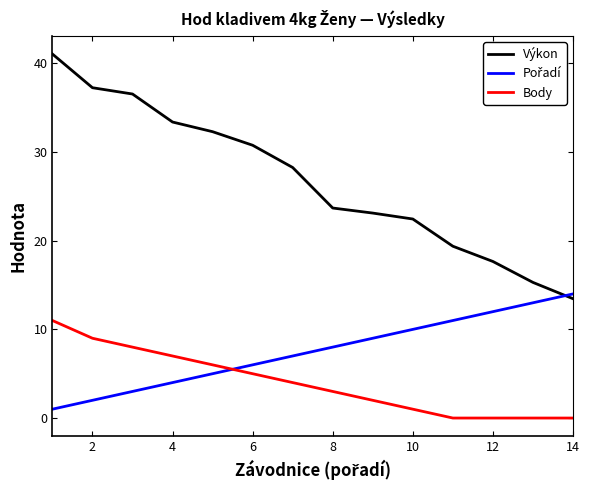

Which series has the largest range (max minus min)?

Výkon